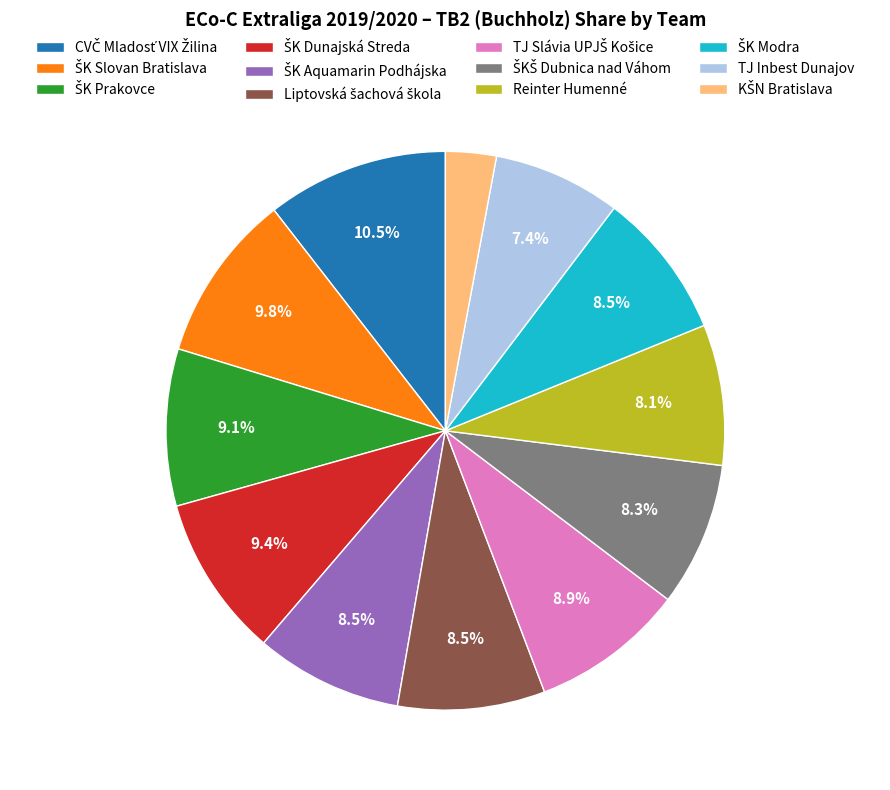

How much of the chart is everything except TJ Inbest Dunajov?

92.6%